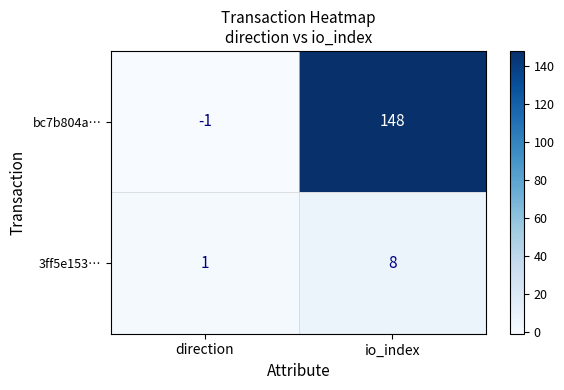

Rank the series by their maximum value, from lowest to highest.

3ff5e153…, bc7b804a…